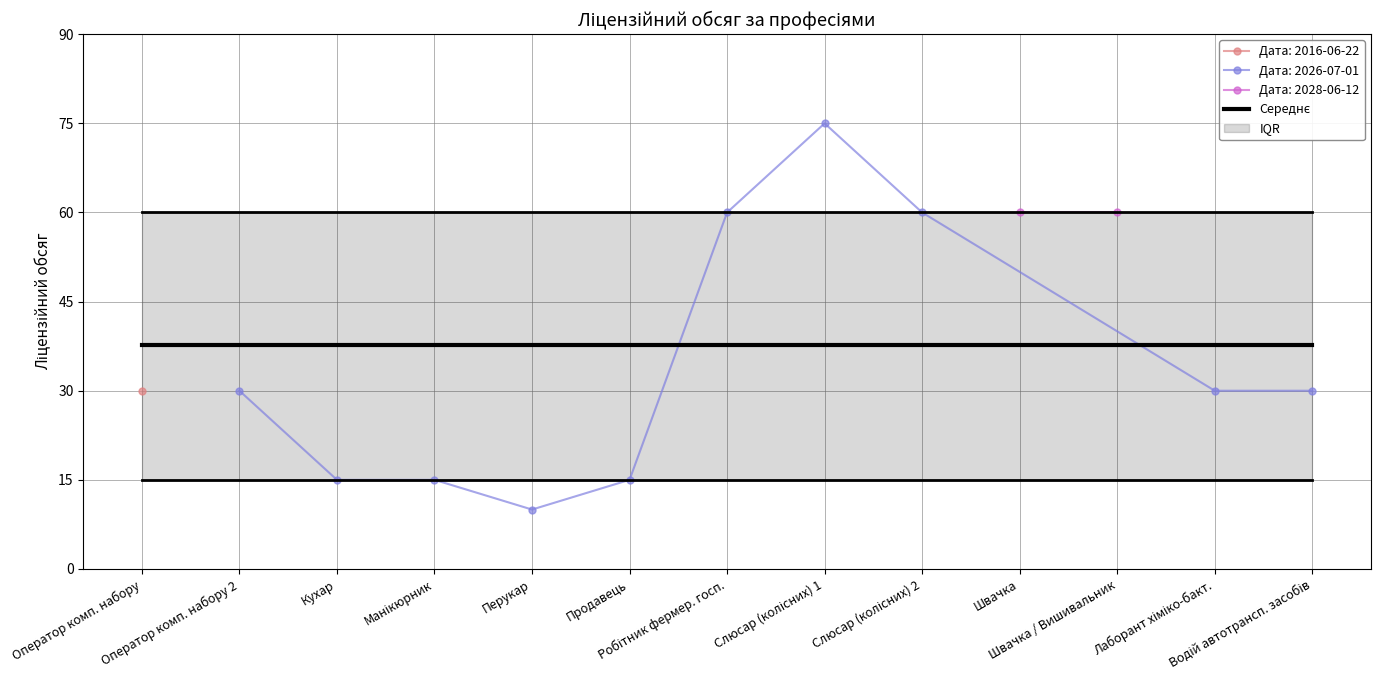

List the labels in order of value, smallest first.

2026-07-01, 2026-07-01, 2026-07-01, 2026-07-01, 2016-06-22, 2026-07-01, 2026-07-01, 2026-07-01, 2026-07-01, 2026-07-01, 2028-06-12, 2028-06-12, 2026-07-01